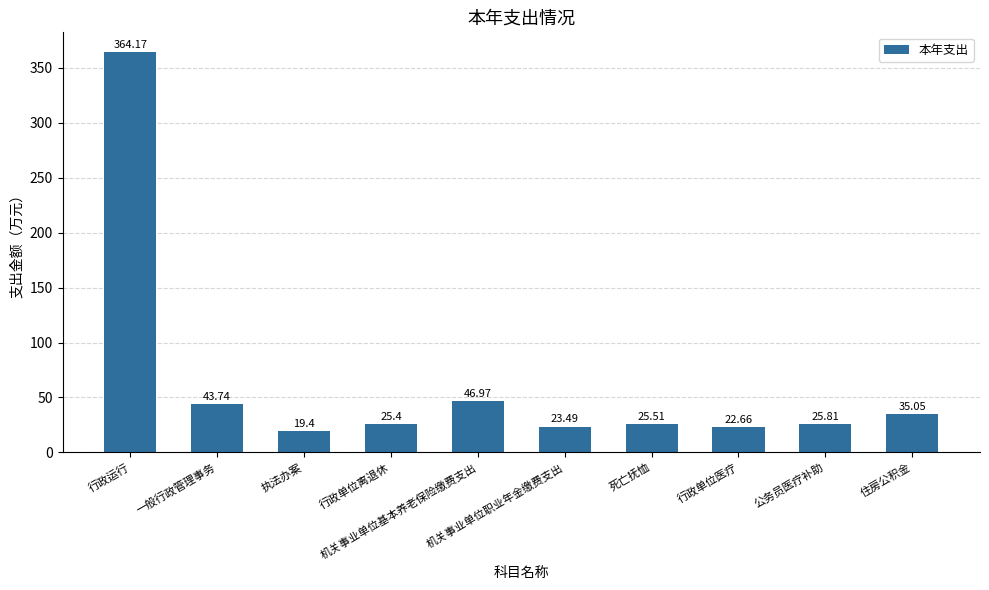

What is the difference between the maximum and second lowest values?

341.5